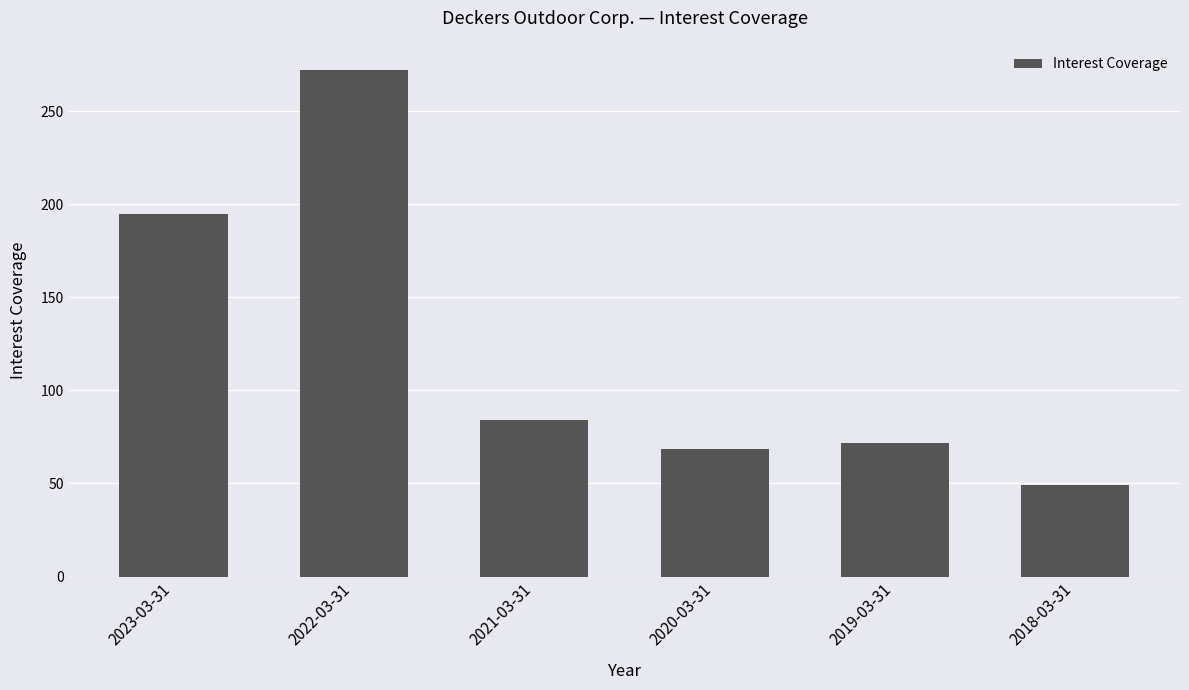

How many bars are there in total?

6